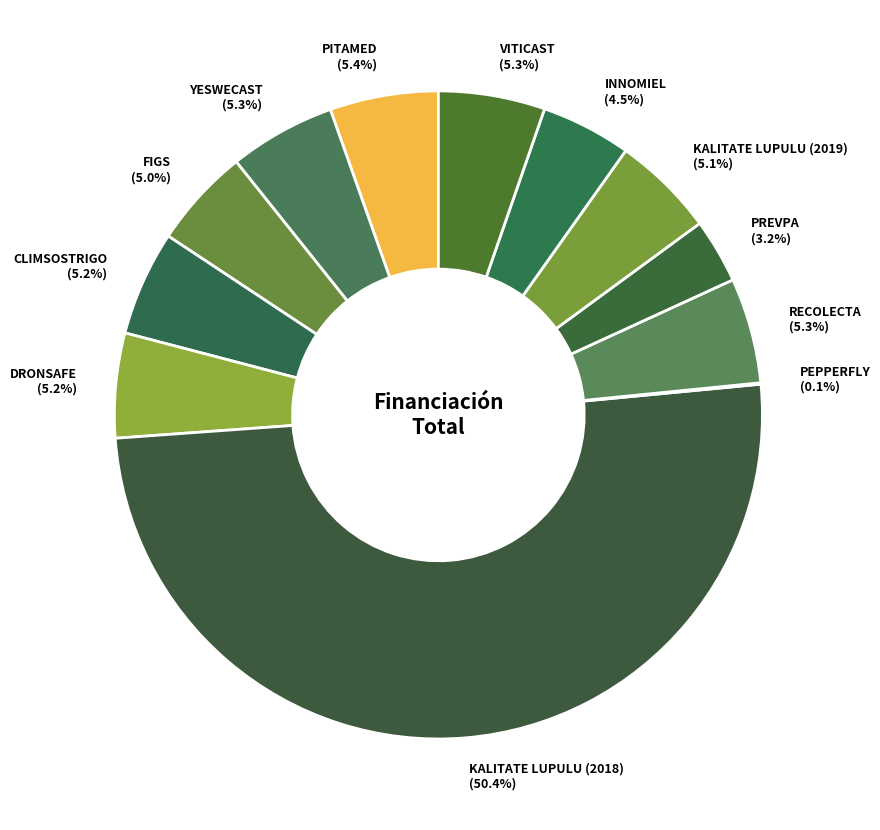

What is the majority slice?

KALITATE LUPULU (2018)